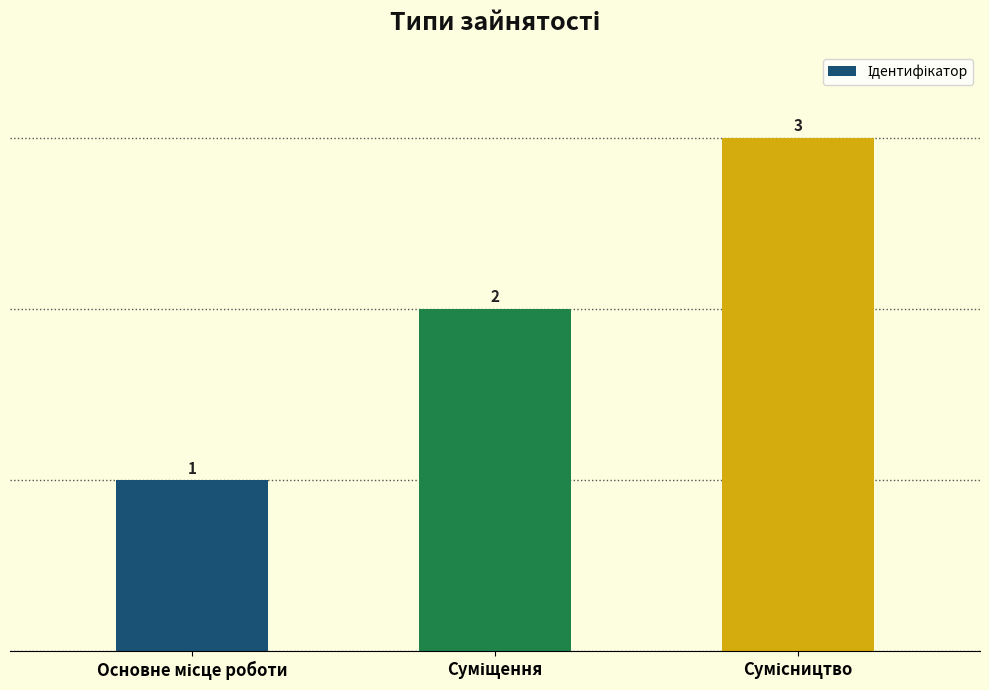

How many values are between 1 and 3?

3